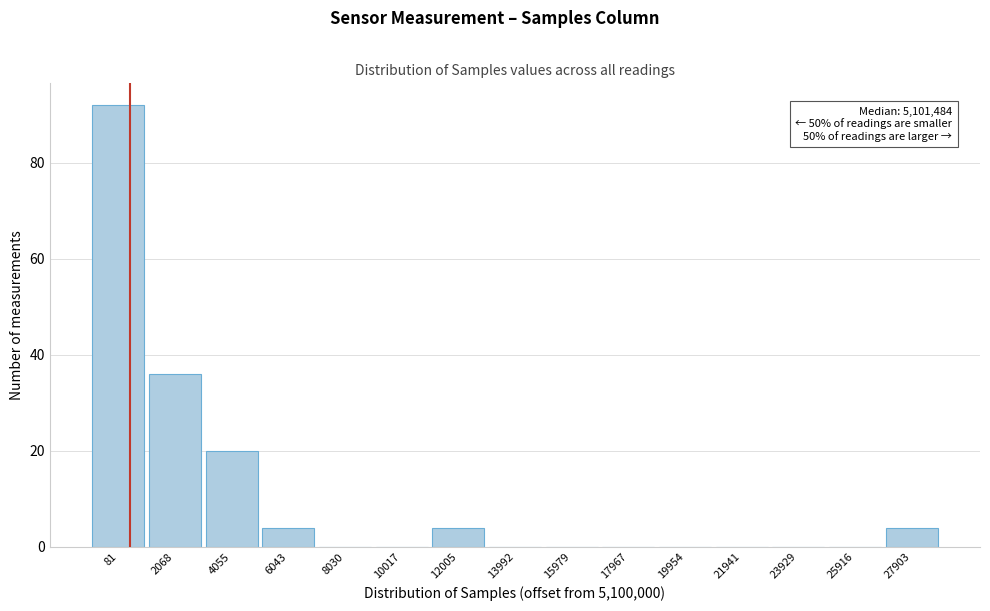

Reading left to right, extract all data points from this chart.

81=92	2068=36	4055=20	6043=4	8030=0	10017=0	12005=4	13992=0	15979=0	17967=0	19954=0	21941=0	23929=0	25916=0	27903=4